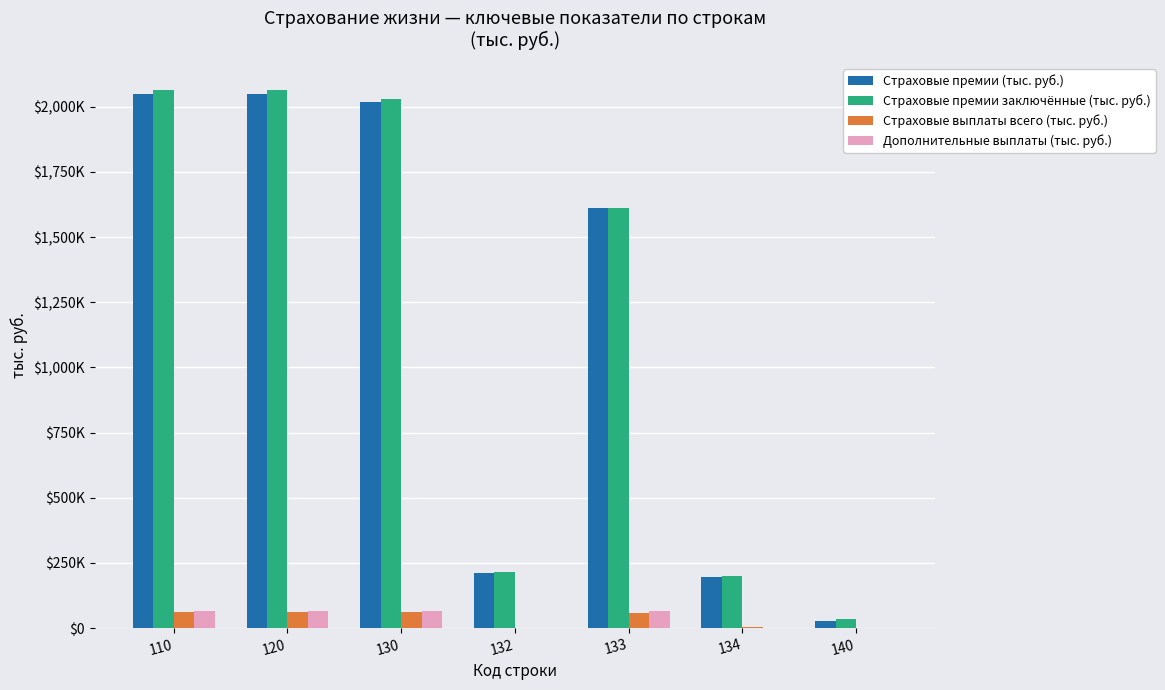

Does the chart contain stacked bars?

No